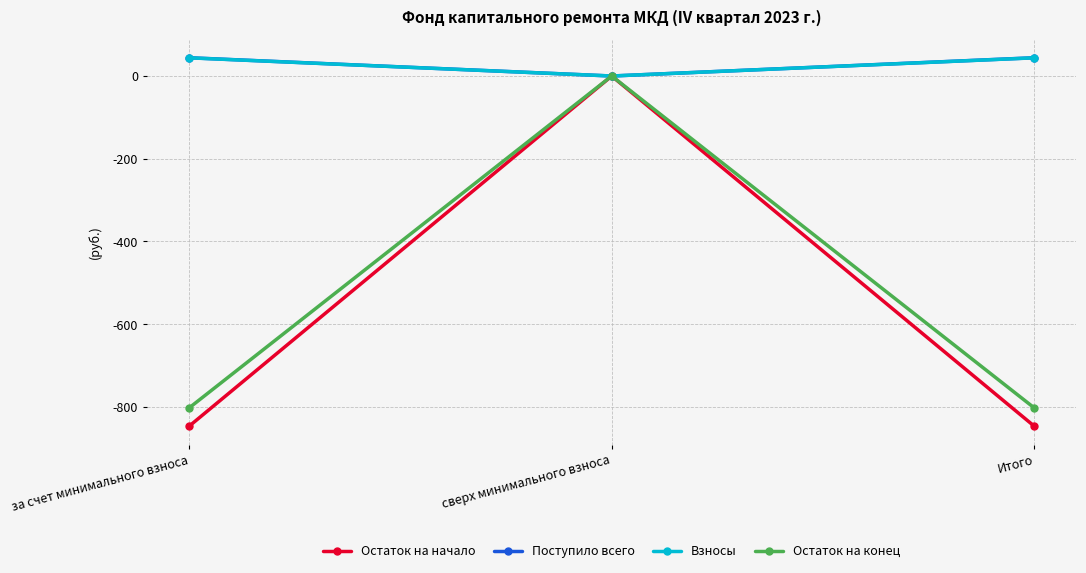

At which category is the sum across all series the highest?

сверх минимального взноса